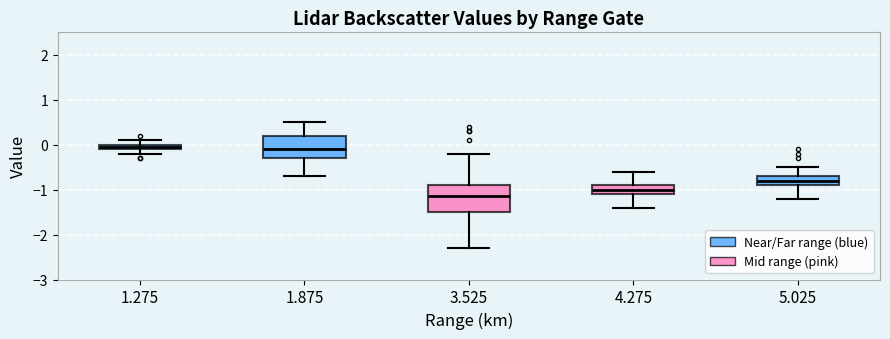

Which box has the lowest median line?

3.525